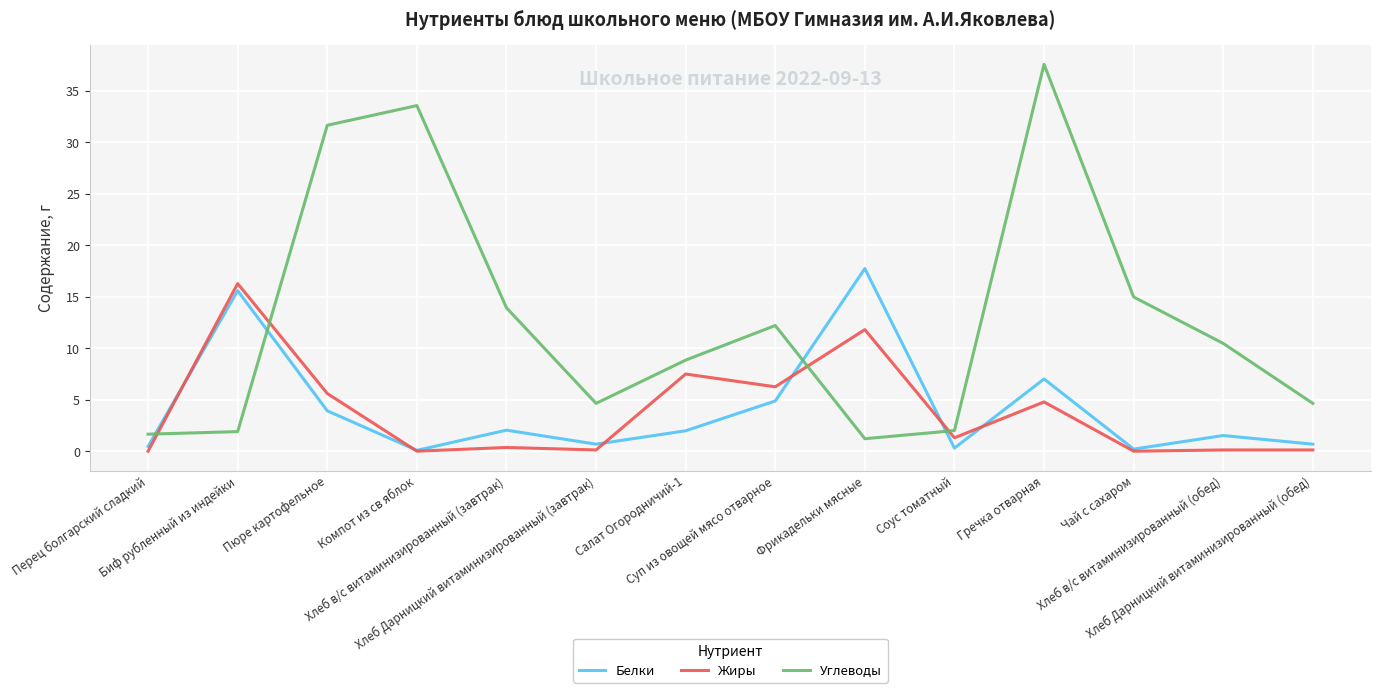

Which series ends up on top after the final intersection of Углеводы and Жиры?

Углеводы